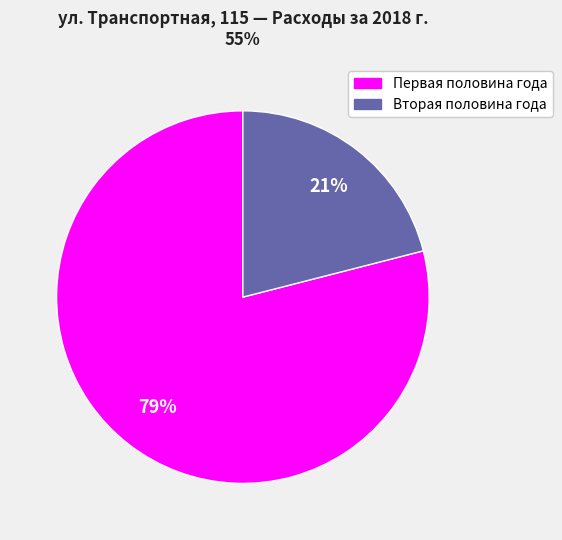

Is there any slice that represents more than half of the pie?

Yes